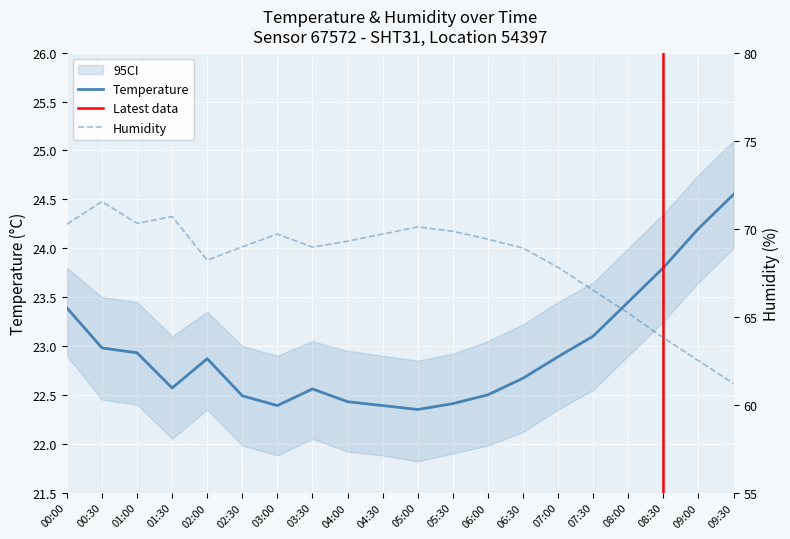

What is the approximate value of humidity at 02:30?

69.0